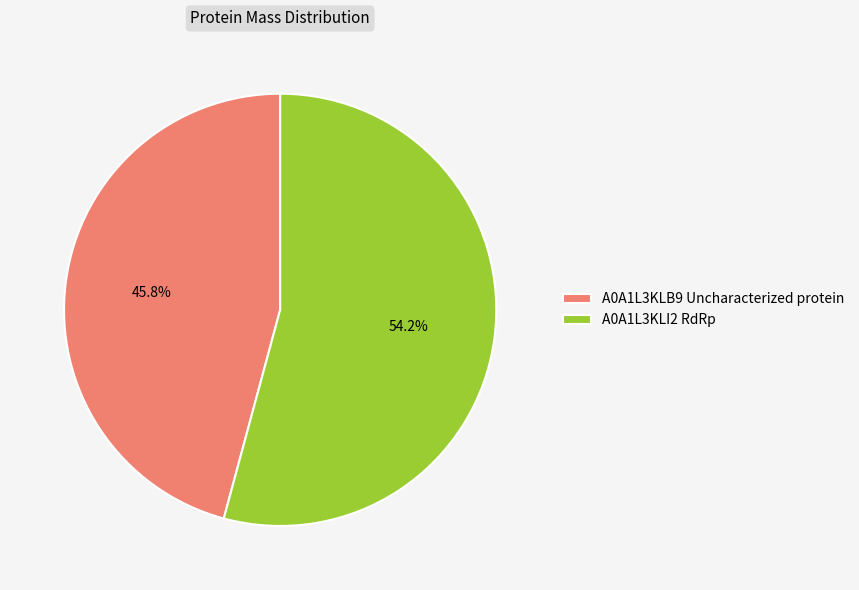

What percentage is the A0A1L3KLI2 RdRp slice, to the nearest percent?

54%